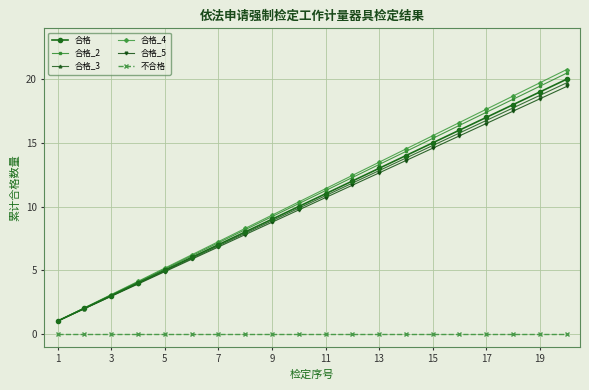

What is the value of the 合格_5 point at the 10th from the left?

9.7